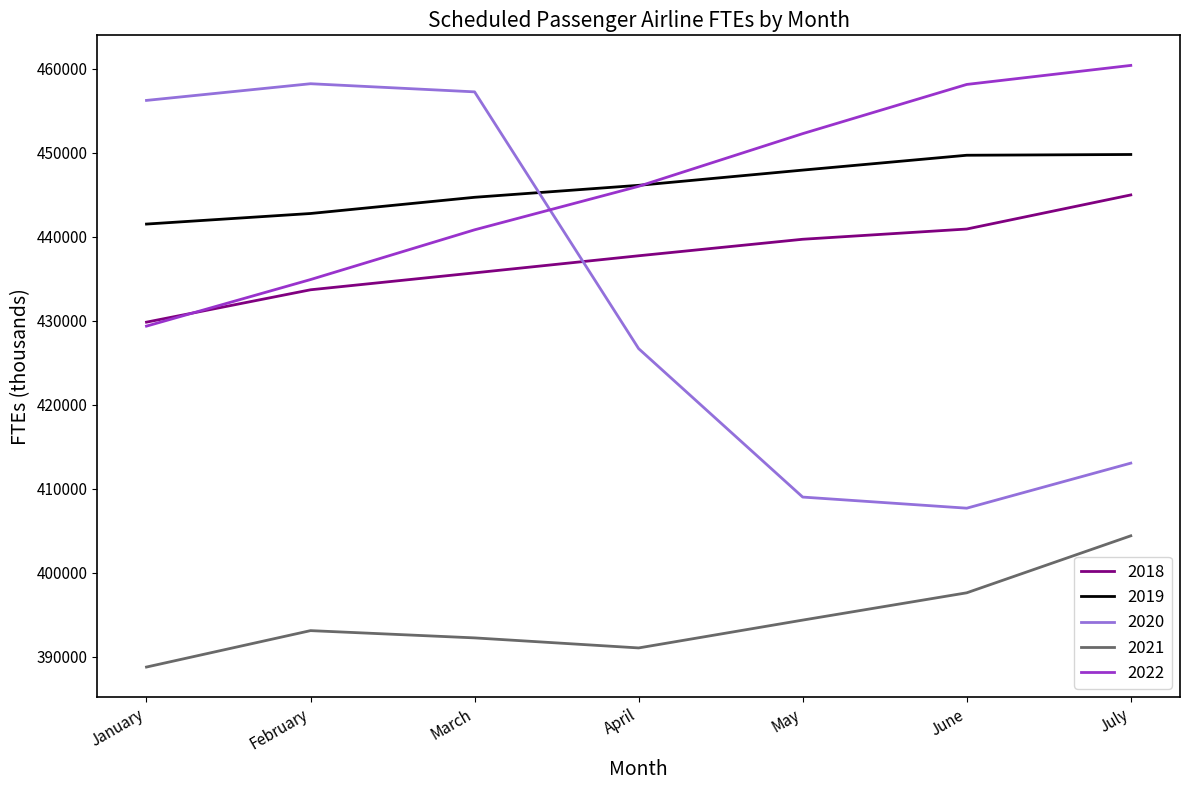

Rank the categories by 2022 value from lowest to highest.

January, February, March, April, May, June, July